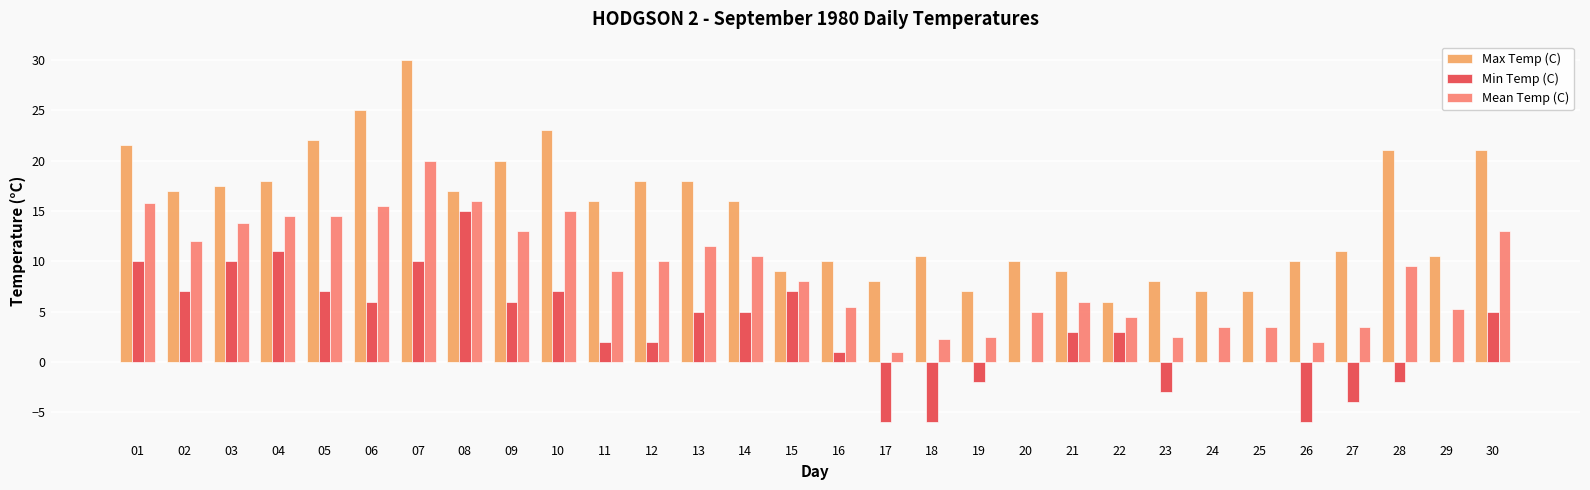

At which category does the chart reach its peak across all series?

07